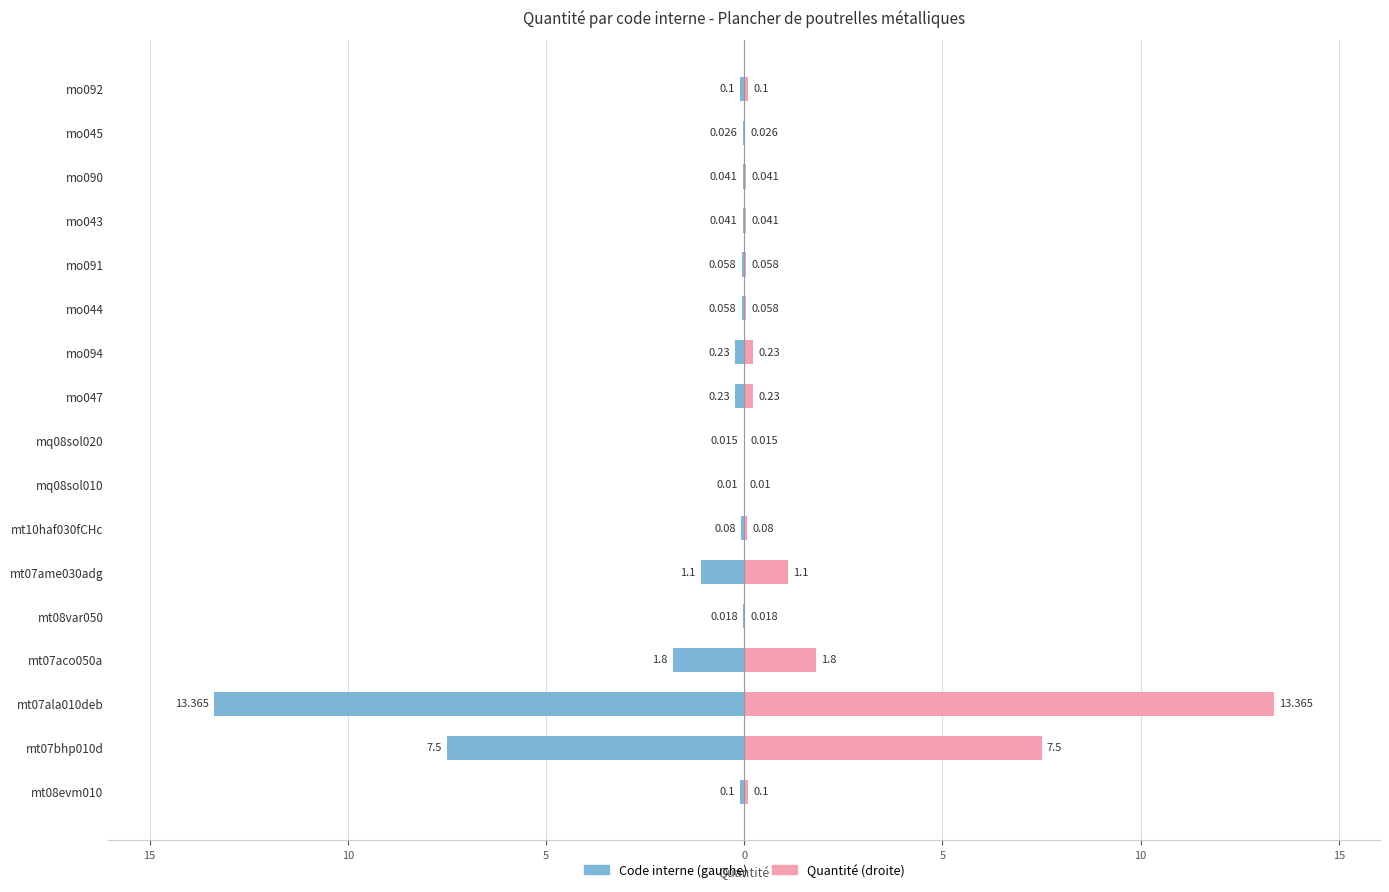

Is it true that Male equals -0.0 at mt08var050?

False